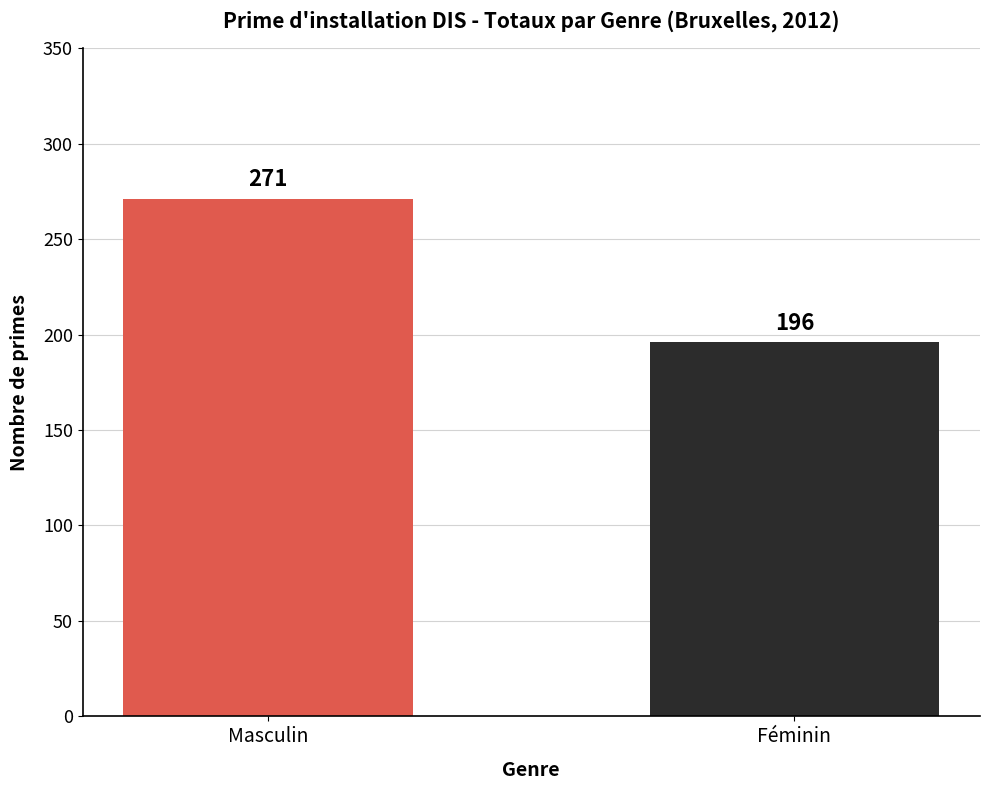

Which series has the largest range (max minus min)?

masculin